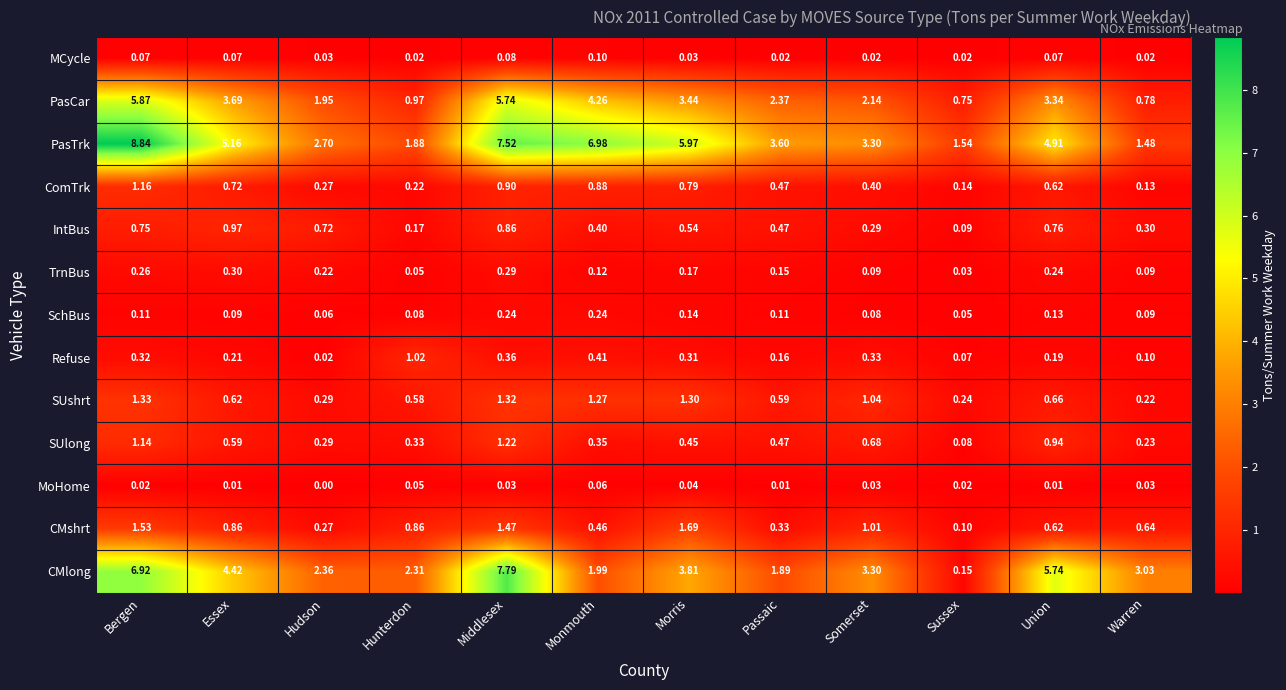

At which category is the sum across all series the highest?

Bergen